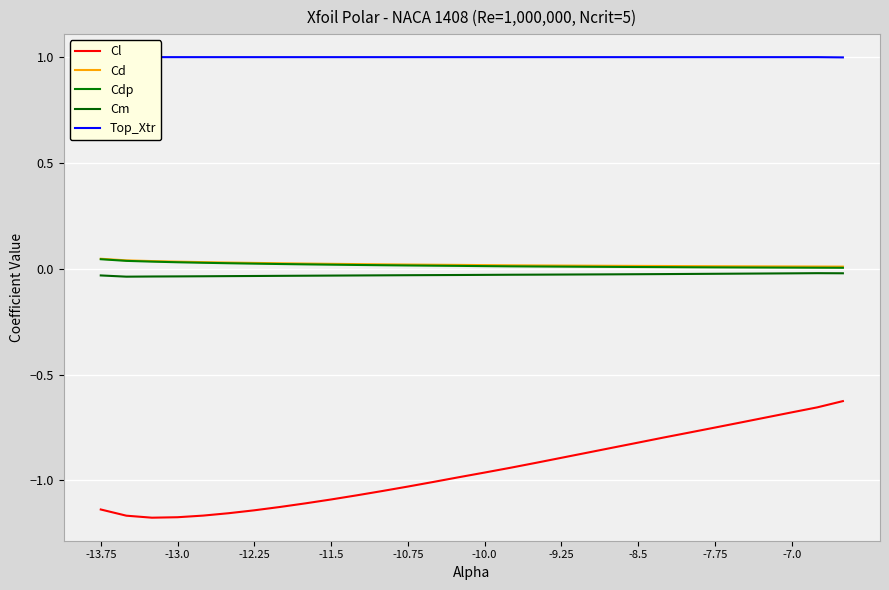

How many lines are shown in the chart?

5